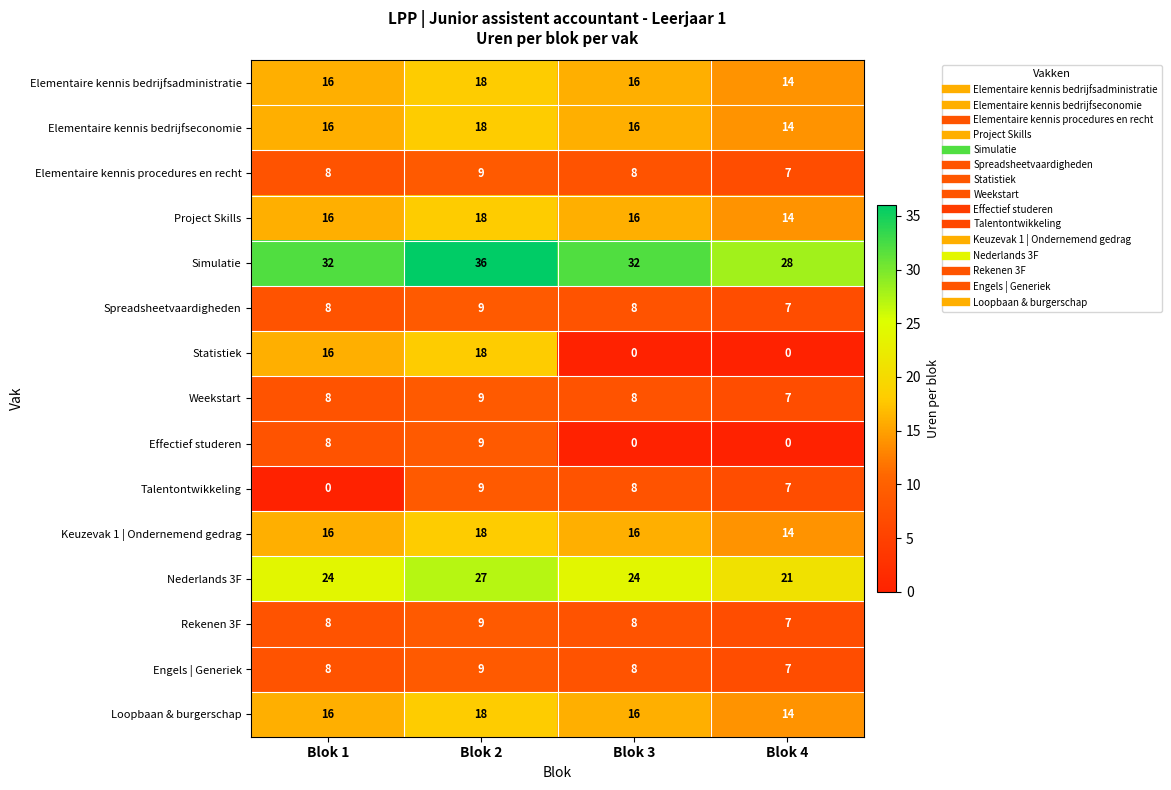

What is the greatest value displayed?

36